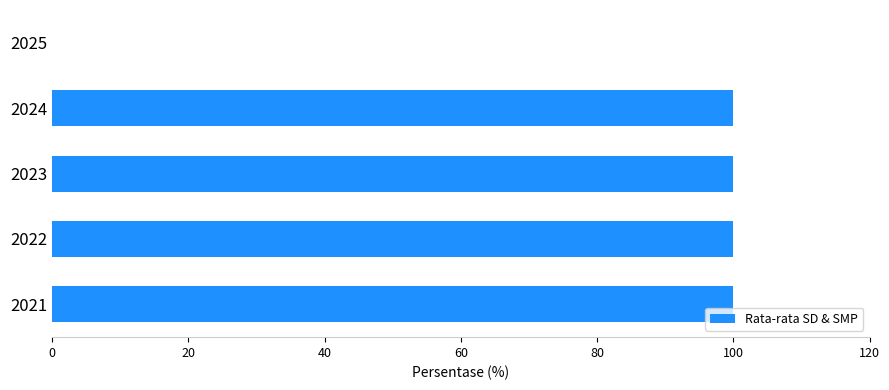

Are the bars horizontal?

Yes